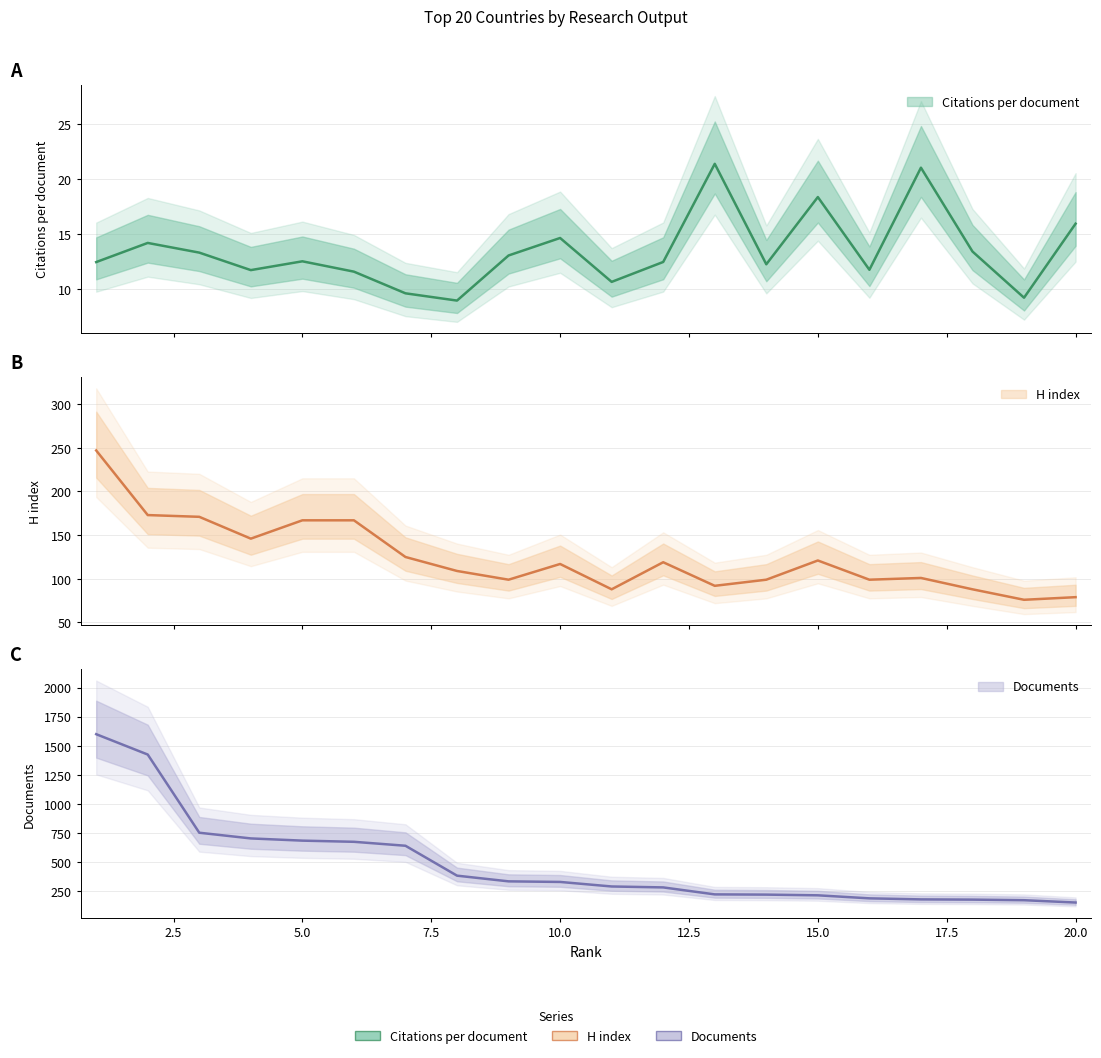

Reading right to left, what are all the values shown in this chart?

Citations per document: 20=15.9	19=9.2	18=13.4	17=21.0	16=11.8	15=18.4	14=12.3	13=21.4	12=12.5	11=10.7	10=14.7	9=13.1	8=9.0	7=9.6	6=11.6	5=12.5	4=11.7	3=13.3	2=14.2	1=12.5
H index: 20=79.0	19=76.0	18=88.0	17=101.0	16=99.0	15=121.0	14=99.0	13=92.0	12=119.0	11=88.0	10=117.0	9=99.0	8=109.0	7=125.0	6=167.0	5=167.0	4=146.0	3=171.0	2=173.0	1=247.0
Documents: 20=153.0	19=173.0	18=178.0	17=180.0	16=189.0	15=215.0	14=221.0	13=223.0	12=283.0	11=291.0	10=330.0	9=335.0	8=384.0	7=641.0	6=675.0	5=685.0	4=704.0	3=753.0	2=1425.0	1=1600.0